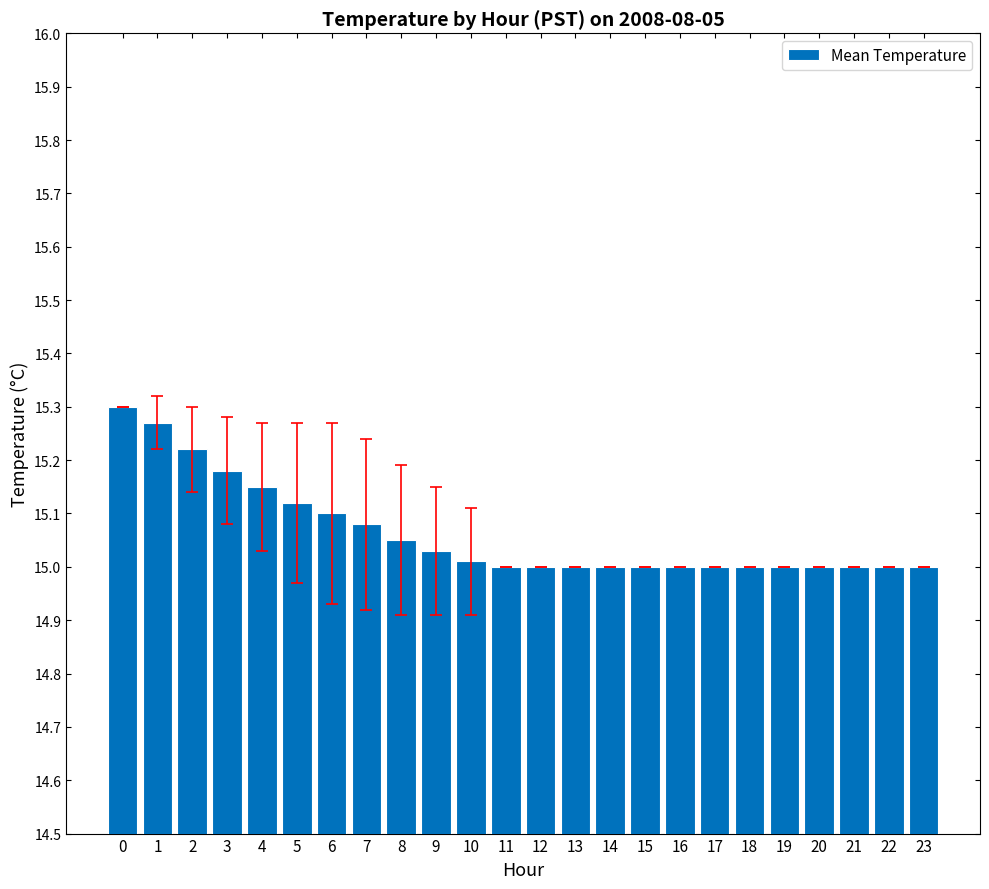

The value at 8 is 3.5. True or false?

False